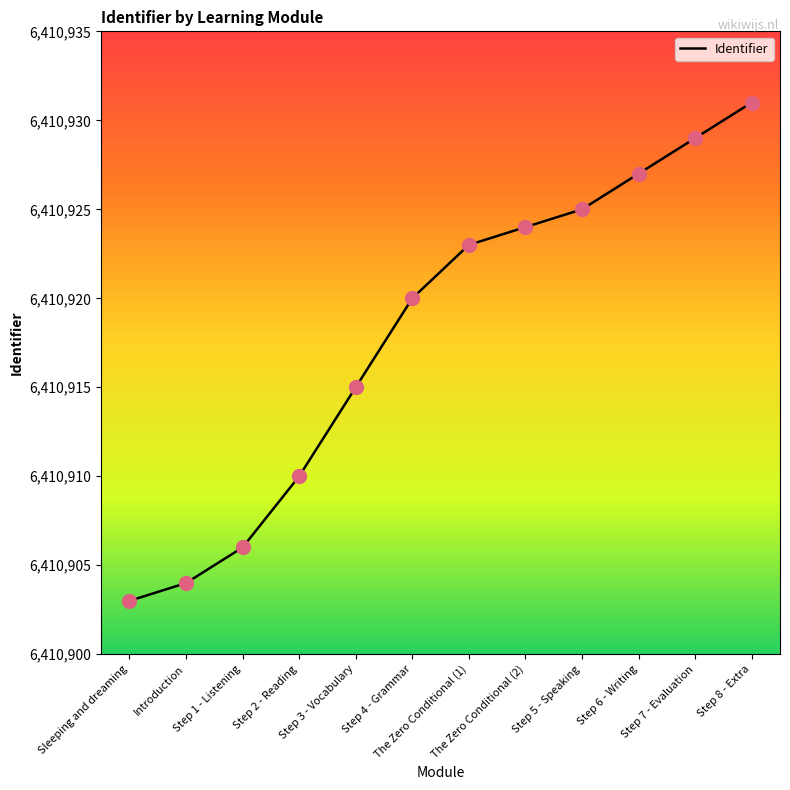

Which has a higher value, Introduction or Step 8 - Extra?

Step 8 - Extra